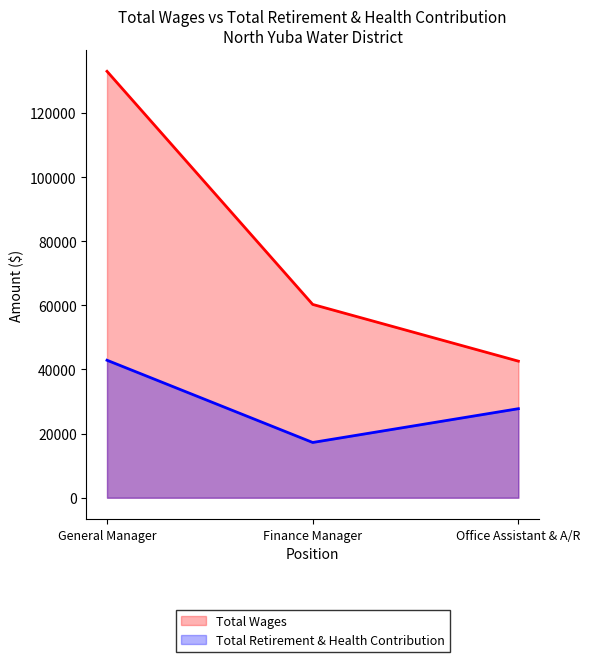

Which category has the lowest value in the Total Wages series?

Office Assistant & A/R